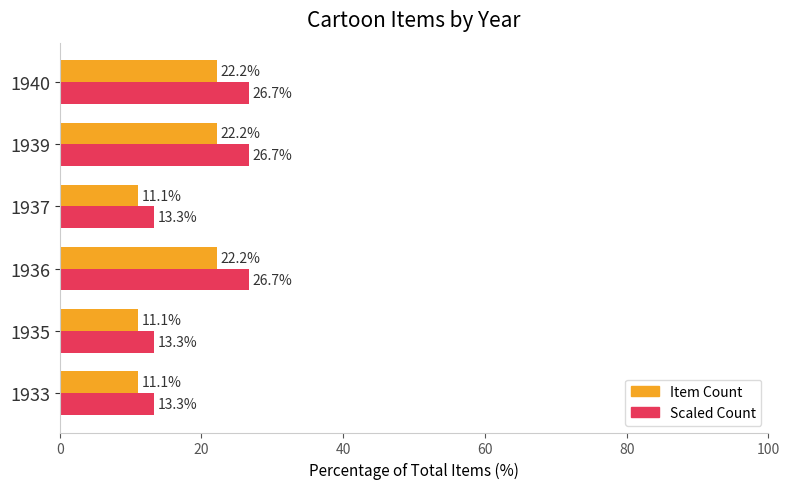

Which series has the largest range (max minus min)?

Scaled Count